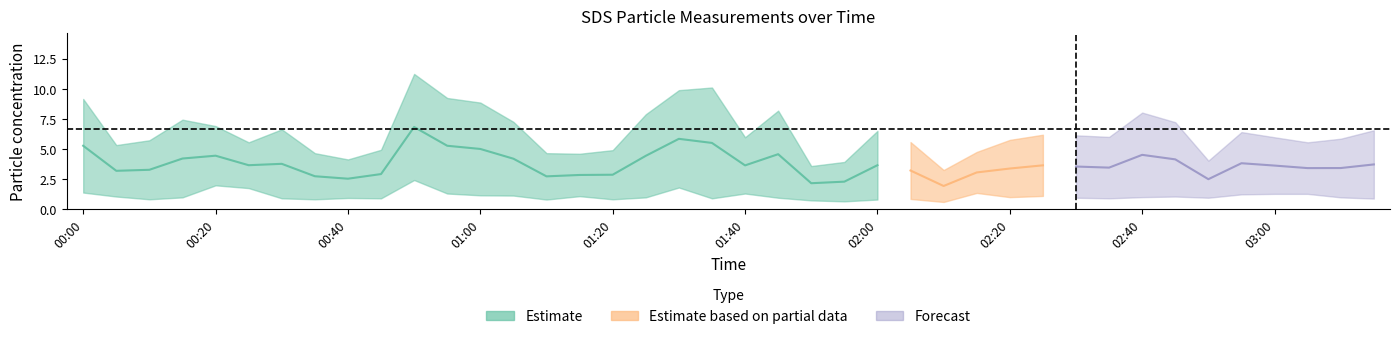

What is the approximate value of SDS_P2 at 01:10?

0.8